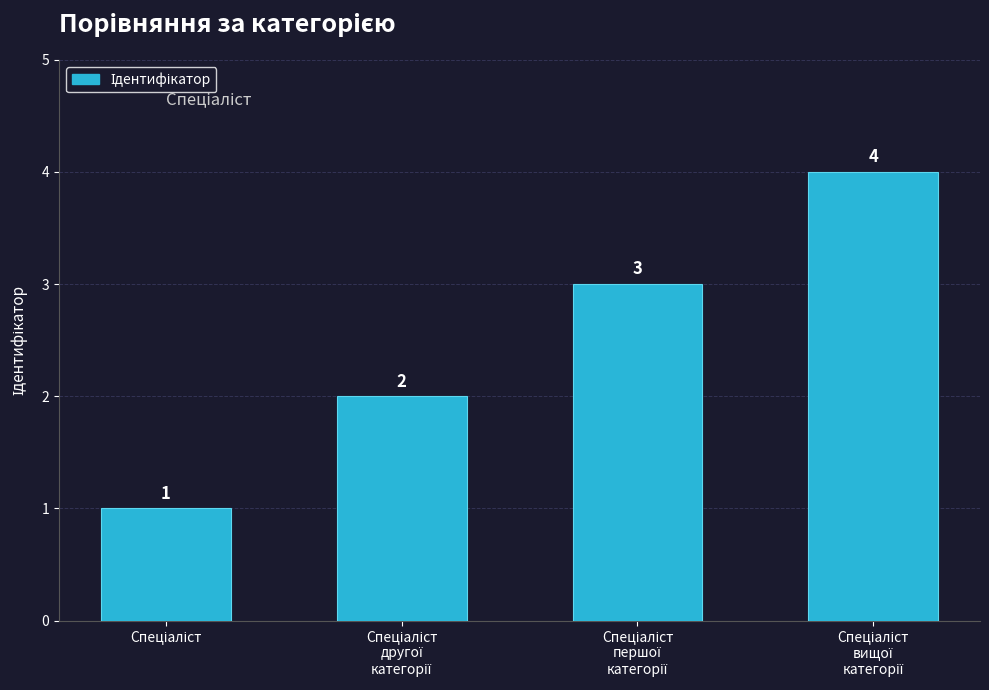

Does the chart contain stacked bars?

No